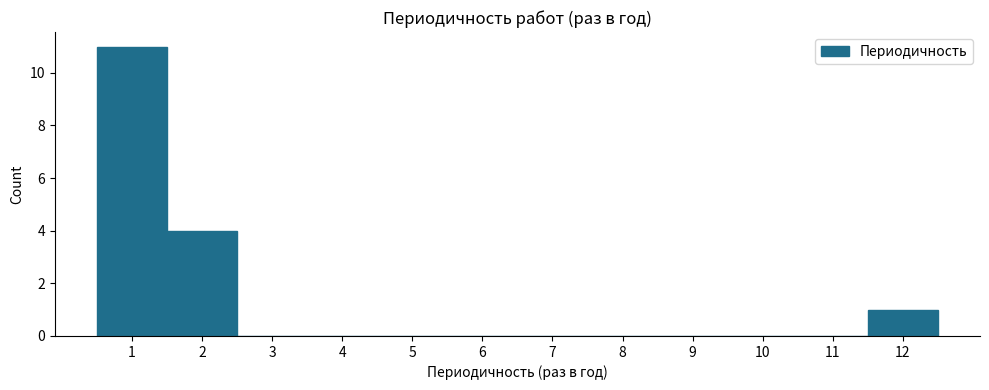

Reading left to right, transcribe this chart: for each bar, give the range it covers on the x-axis and its height. The values are not printed on the chart, so give them approximately, as read against the axis.

0.5 to 1.5: 11
1.5 to 2.5: 4
2.5 to 3.5: 0
3.5 to 4.5: 0
4.5 to 5.5: 0
5.5 to 6.5: 0
6.5 to 7.5: 0
7.5 to 8.5: 0
8.5 to 9.5: 0
9.5 to 10.5: 0
10.5 to 11.5: 0
11.5 to 12.5: 1